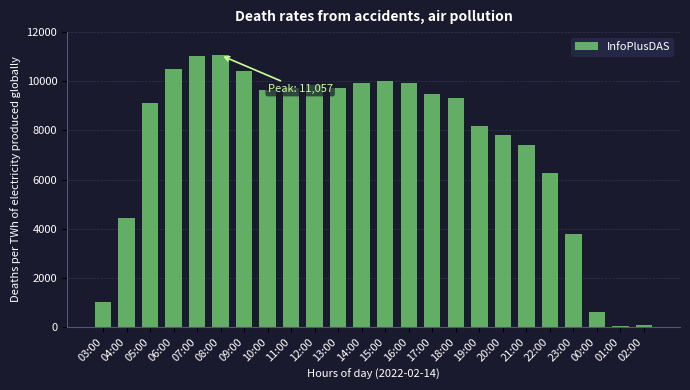

The value at 16:00 is 9938. True or false?

True